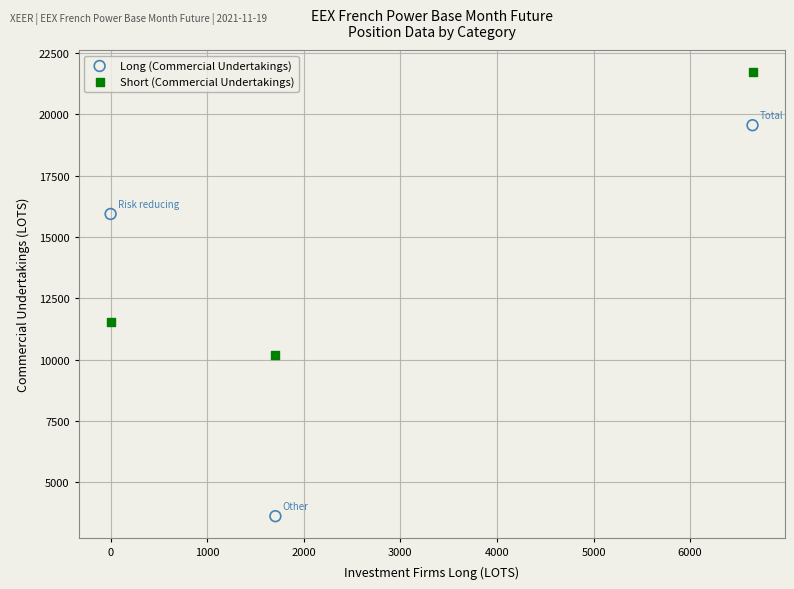

Which series contains the lowest Y value?

Long (Commercial Undertakings)